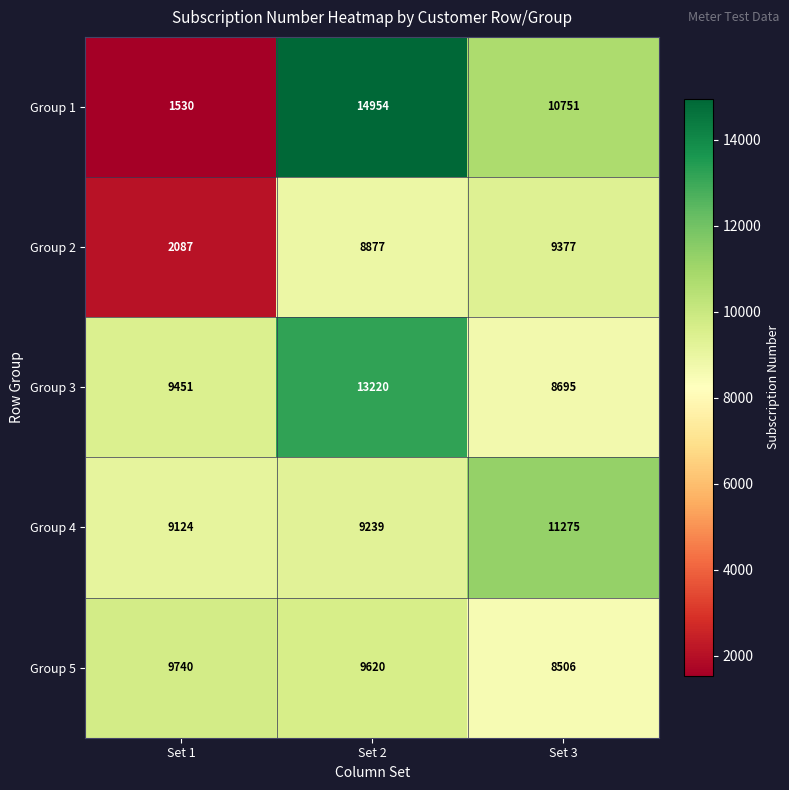

At which label is Group 4 closest to 10199?

Set 2